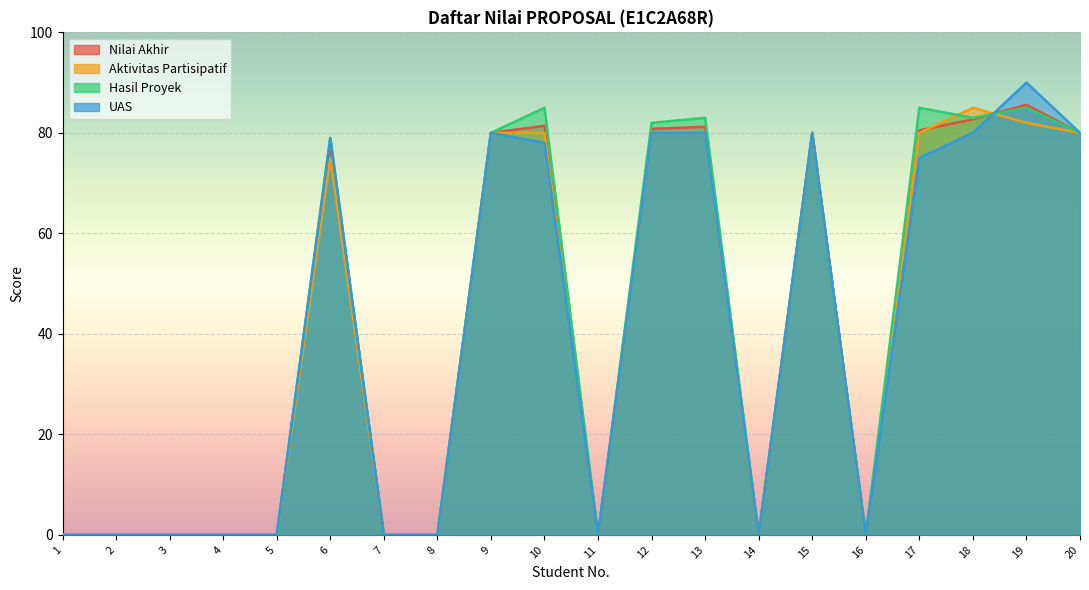

What is the sum of the UAS values at 12 and 1?

80.0